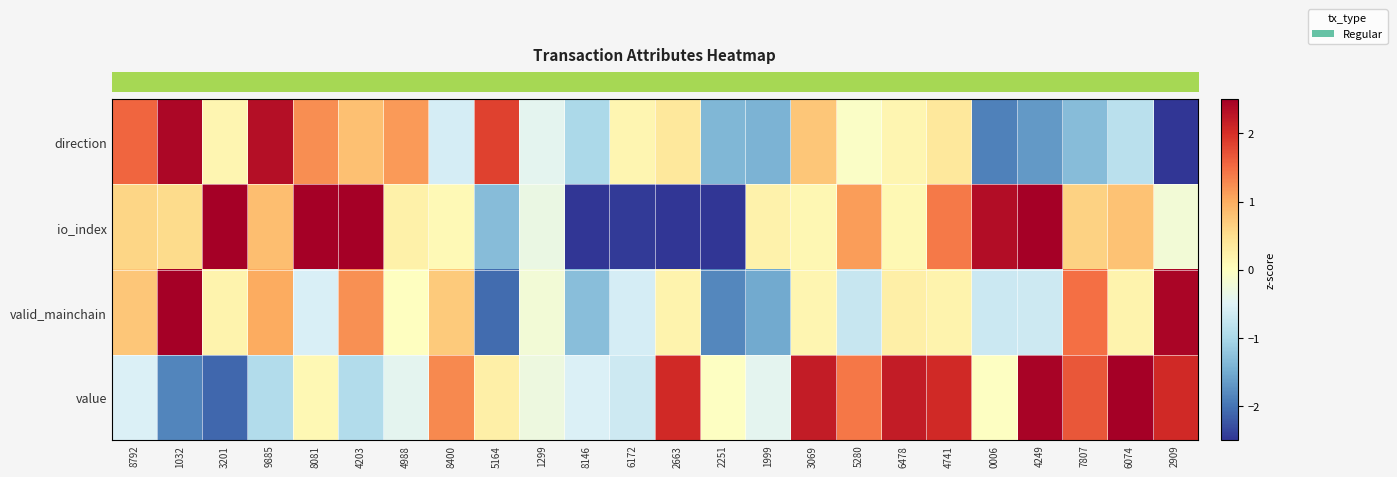

Between 3069 and 4203, which is larger?

4203